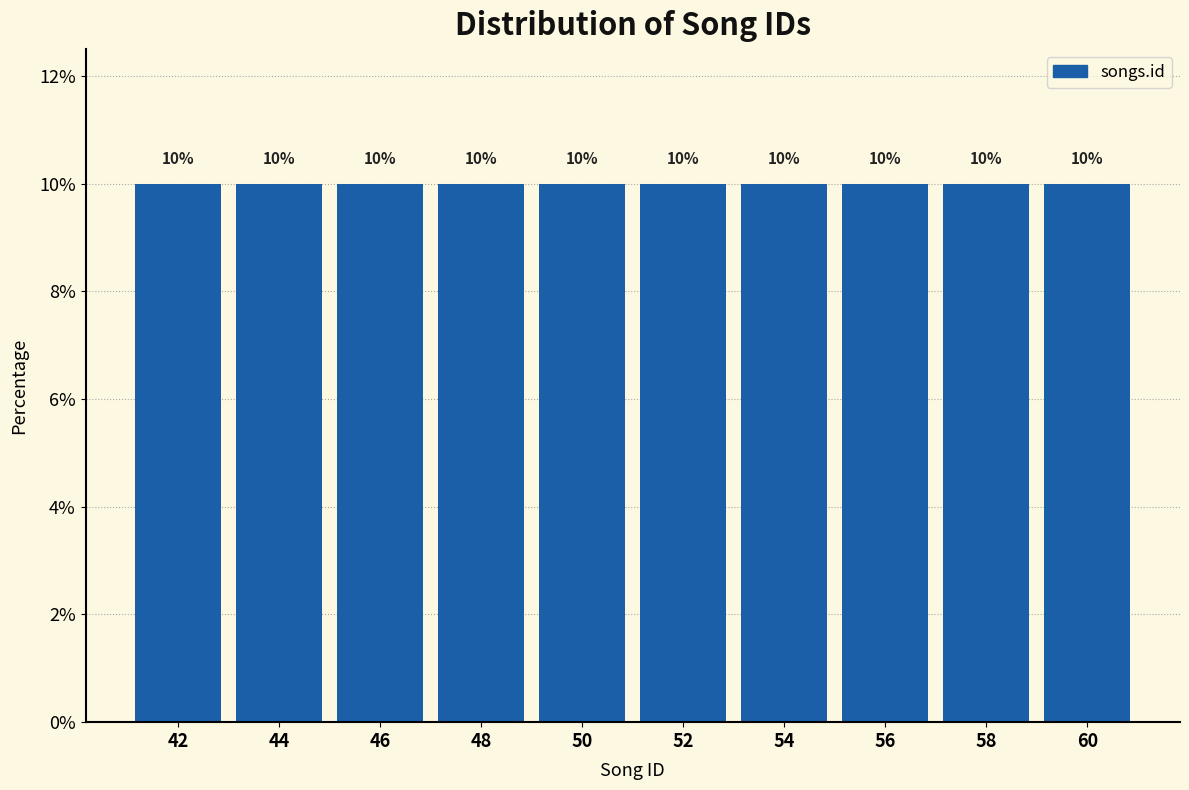

Reading left to right, list every bar in this chart as the range it spans on the x-axis followed by its height.

41 to 43: 10
43 to 45: 10
45 to 47: 10
47 to 49: 10
49 to 51: 10
51 to 53: 10
53 to 55: 10
55 to 57: 10
57 to 59: 10
59 to 61: 10